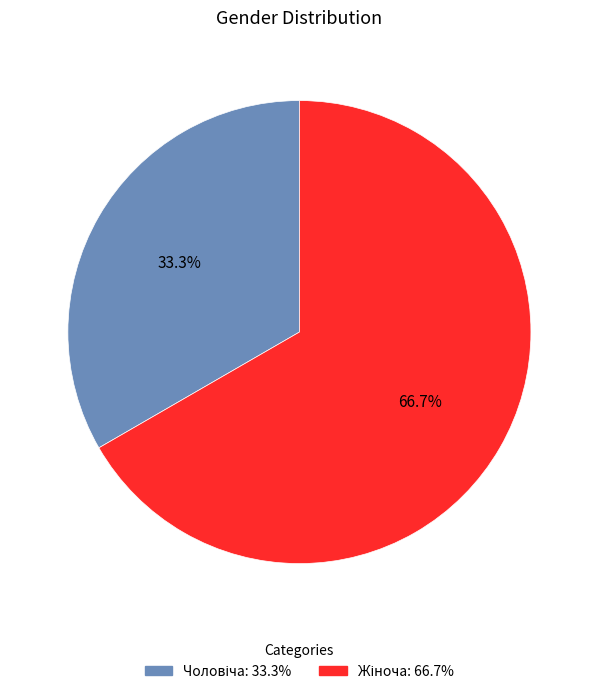

How many slices are in this pie chart?

2